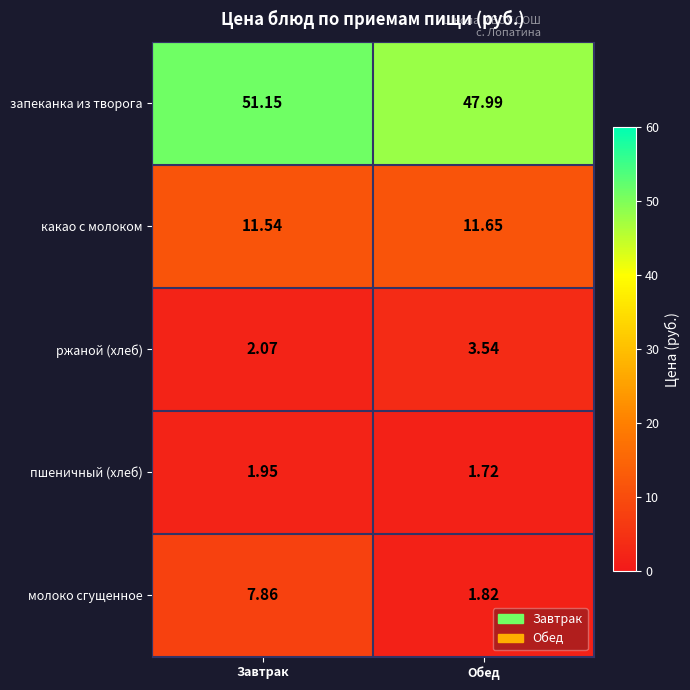

Which series has the largest total across all categories?

запеканка из творога